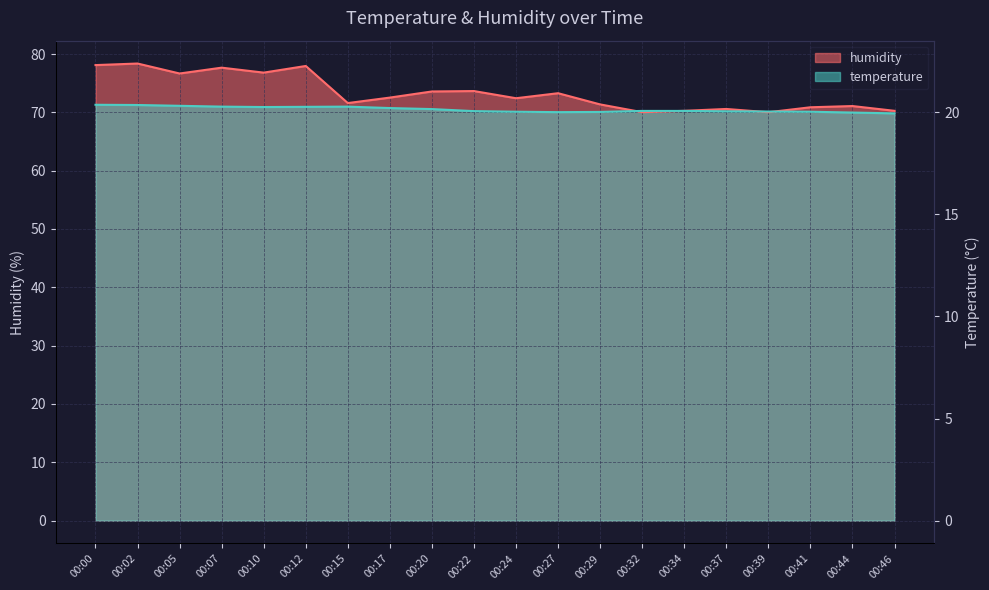

What is the difference between the maximum and minimum values in the humidity series?

8.4